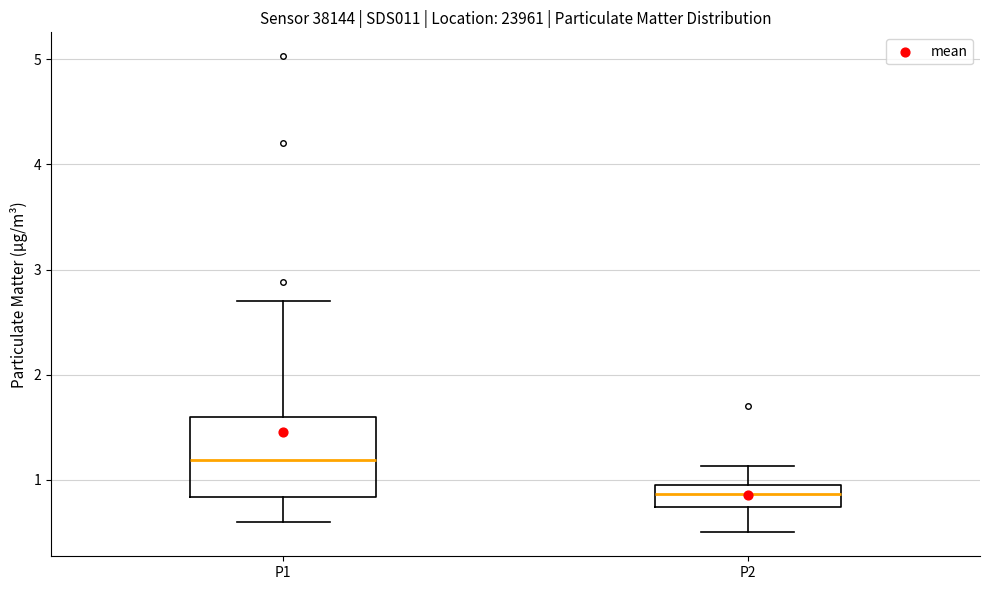

Reading left to right, read every box against the y-axis: the position of its median line, the range the box covers, and the ends of its whiskers. The values are not printed on the chart, so give them approximately, as read against the axis.

P1: median 1.2, box 0.8 to 1.6, whiskers 0.6 to 2.7
P2: median 0.9, box 0.7 to 1.0, whiskers 0.5 to 1.1